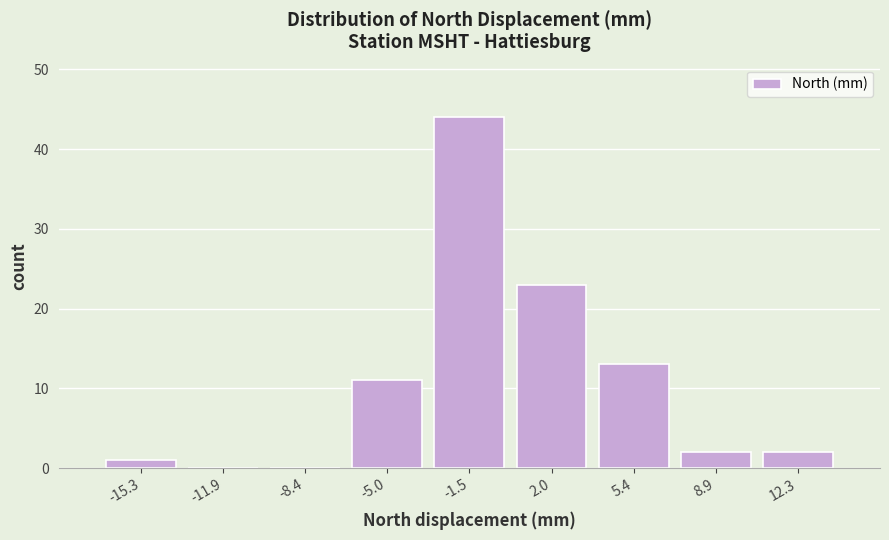

Over which range of the x-axis is the bar tallest?

-3.0 to 0.0